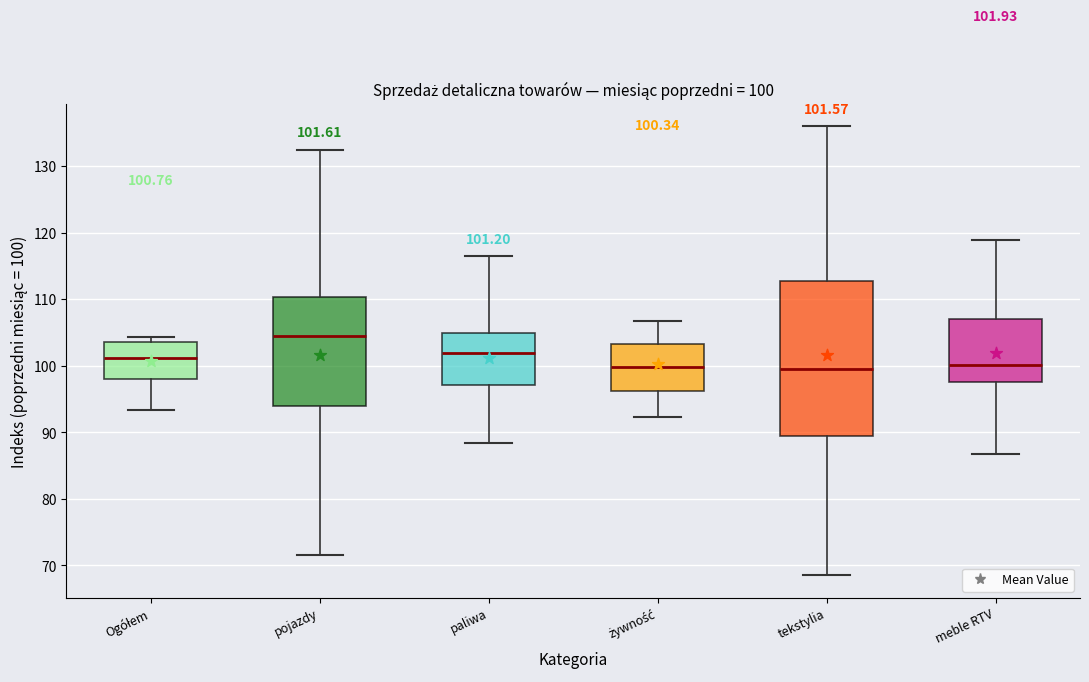

Which box's median line is the highest?

pojazdy